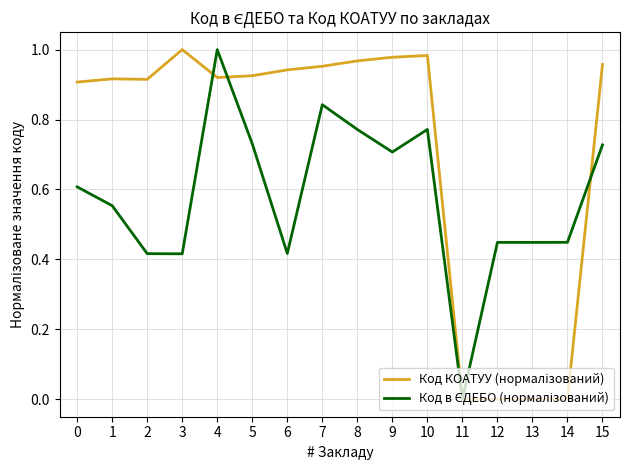

What is the total value across all series at 15?

1.7